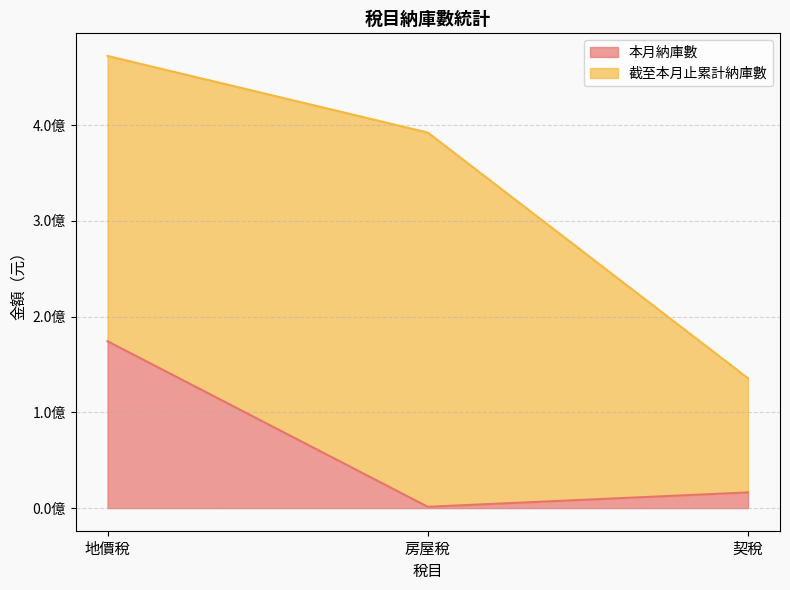

What is the value of the 3rd point from the left?

16399153